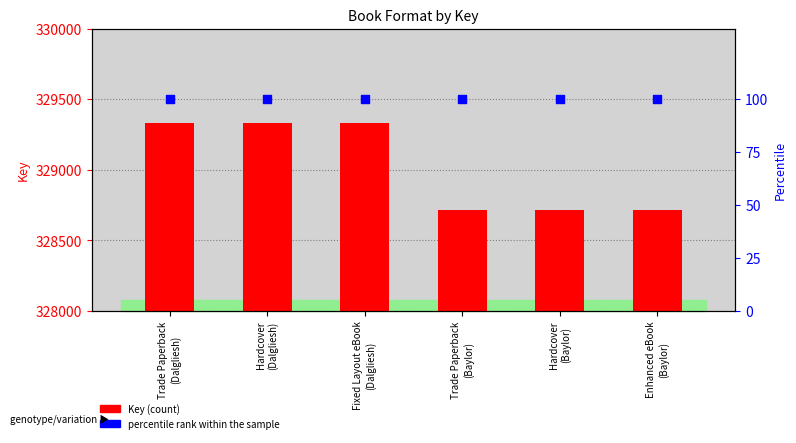

What is the total value across all series at Trade Paperback
(Dalgliesh)?

329433